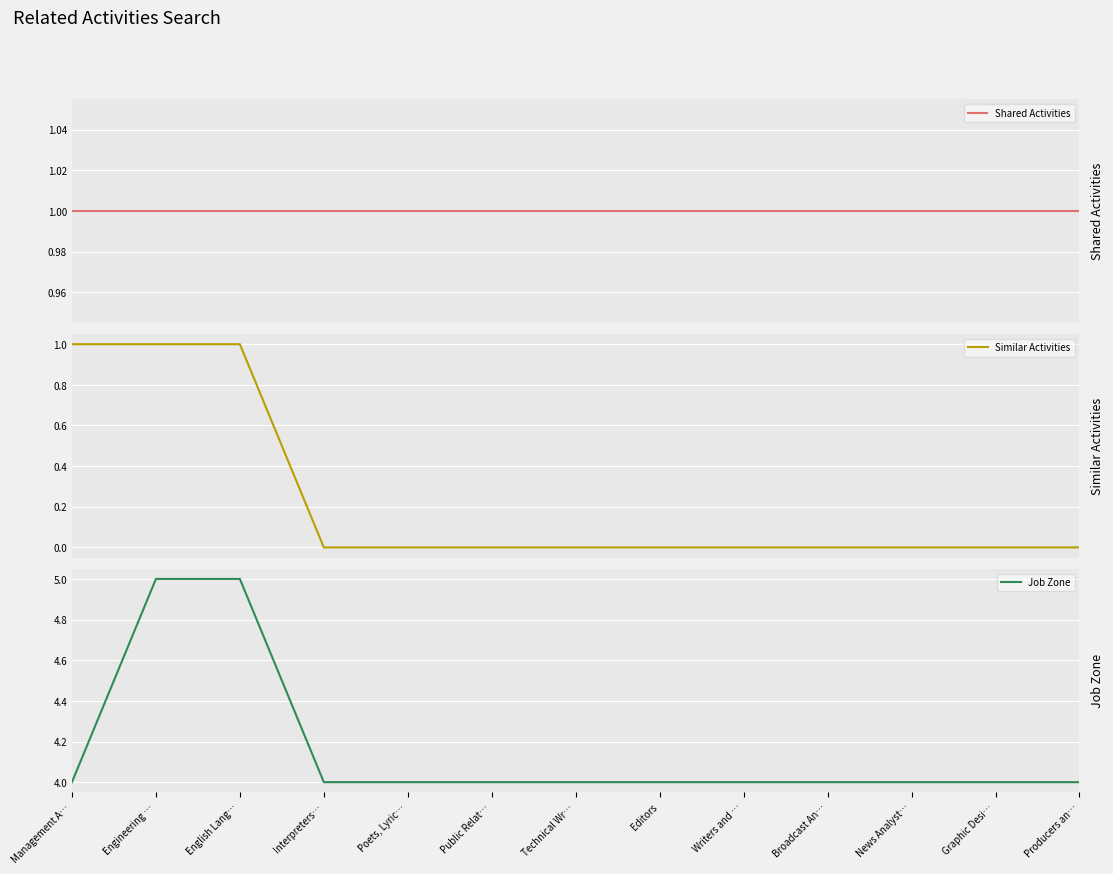

The value of Job Zone at Producers an… is 4. True or false?

True